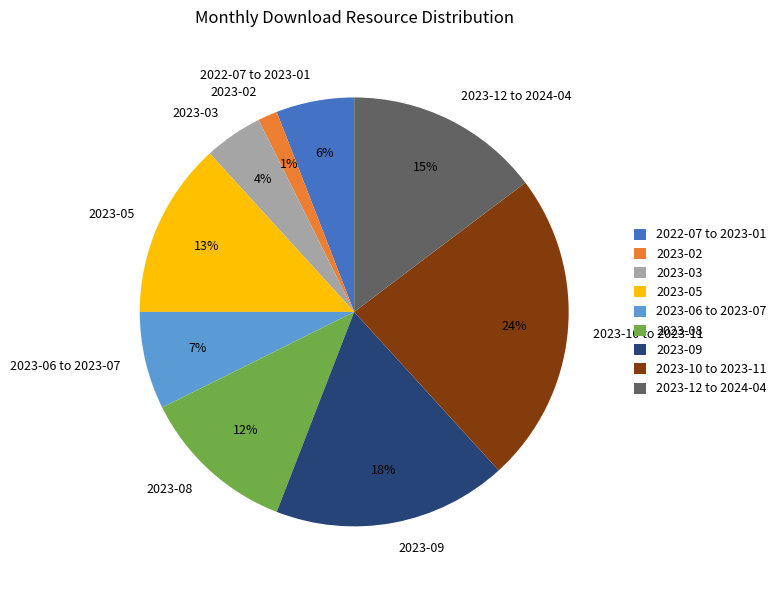

Count the number of slices in the pie.

9